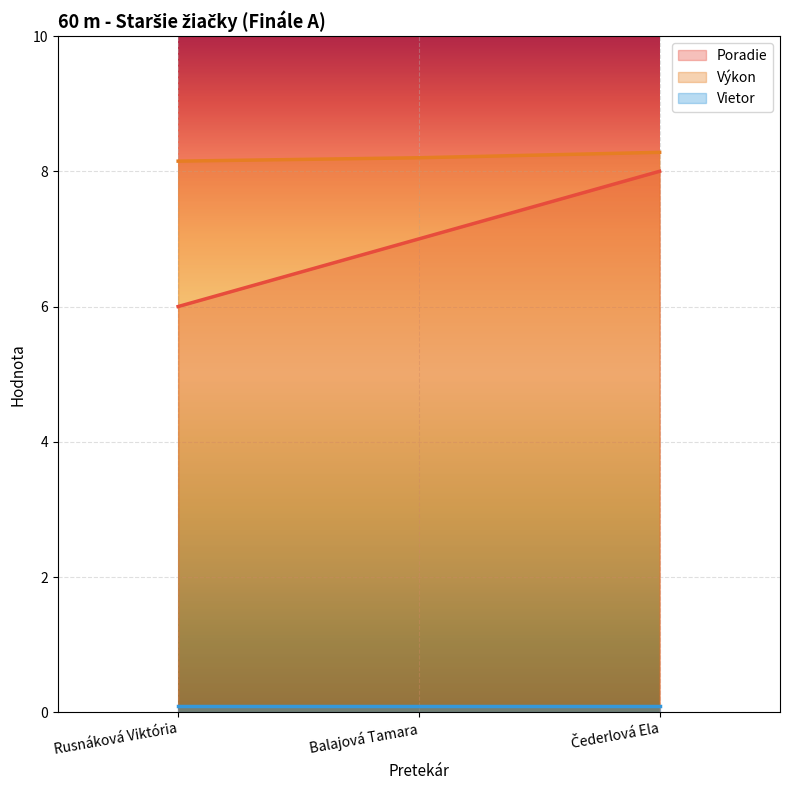

What is the average value of the Výkon series?

8.2